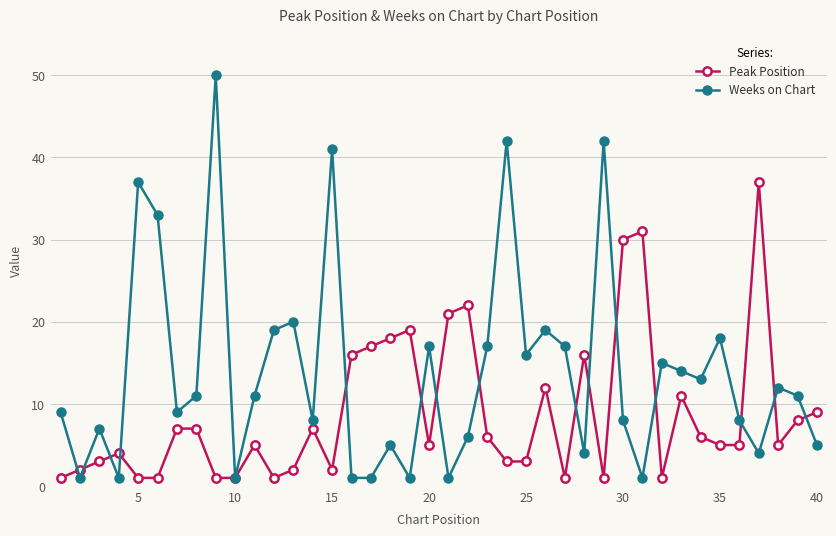

Which series has the largest range (max minus min)?

Weeks on Chart